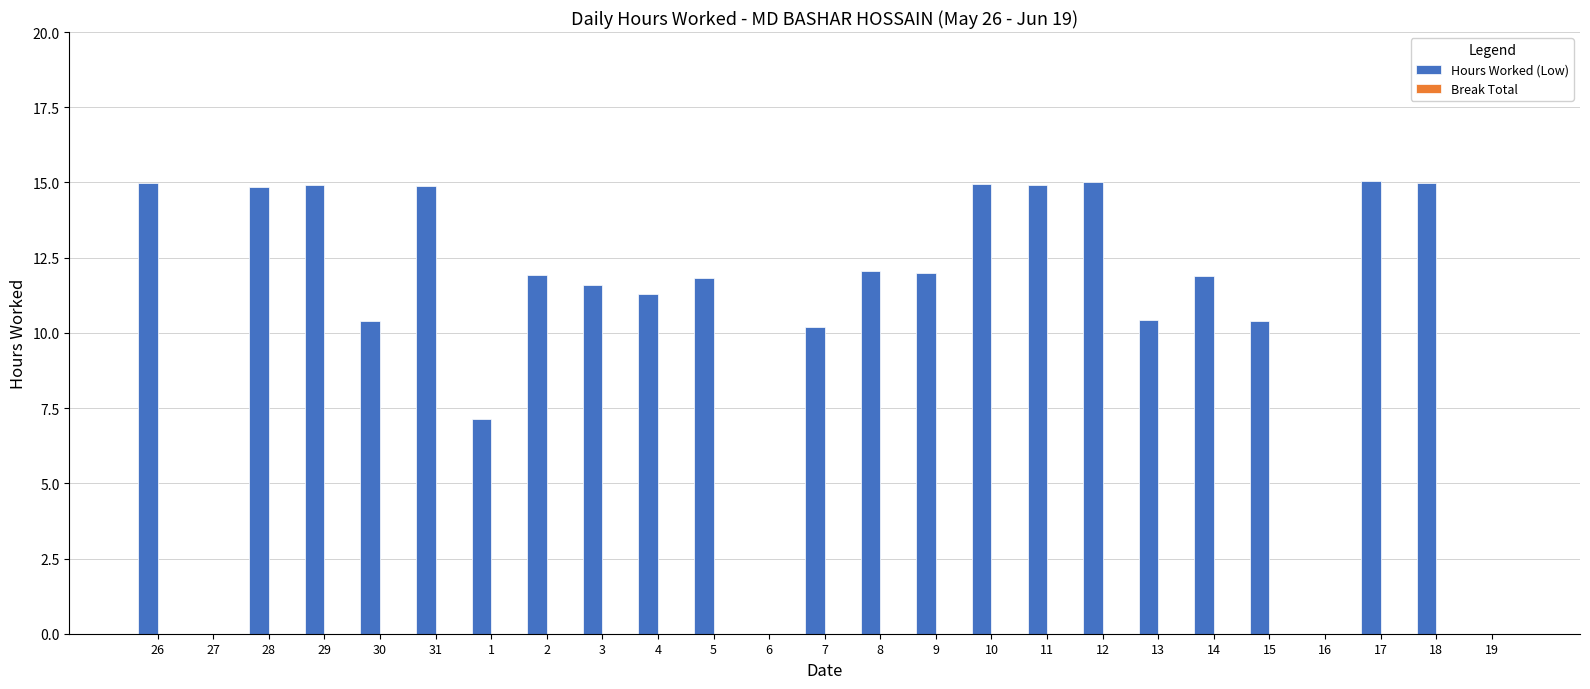

What is the sum of all values?

265.7